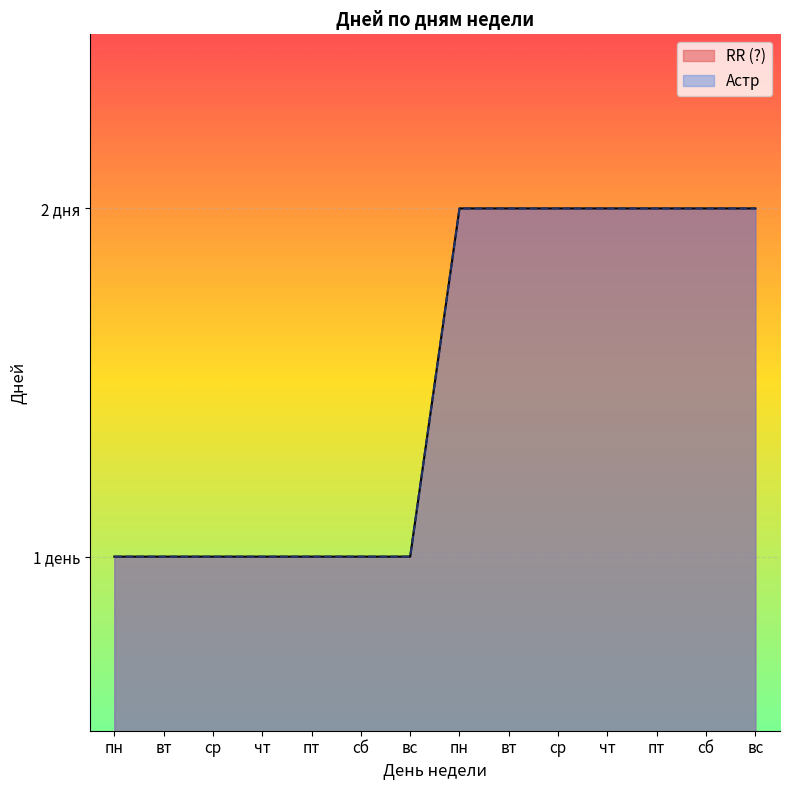

Which series has the largest total across all categories?

RR (?)